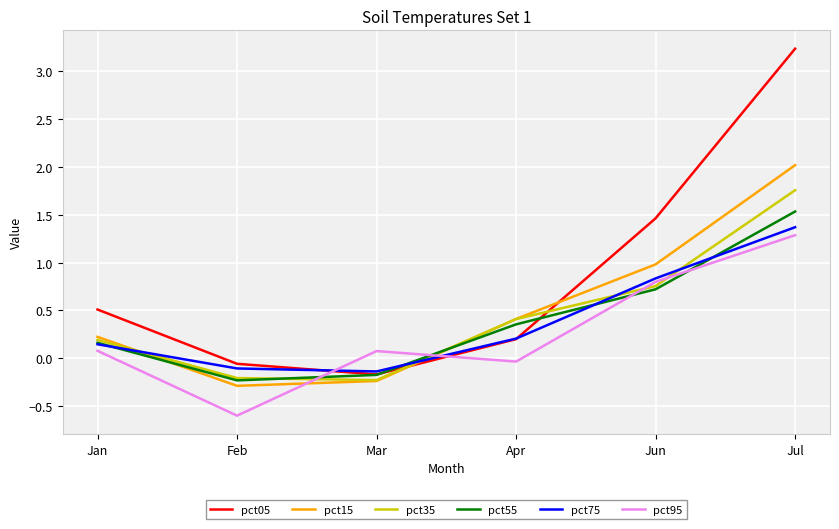

The value of pct15 at Jan is 0.4. True or false?

False